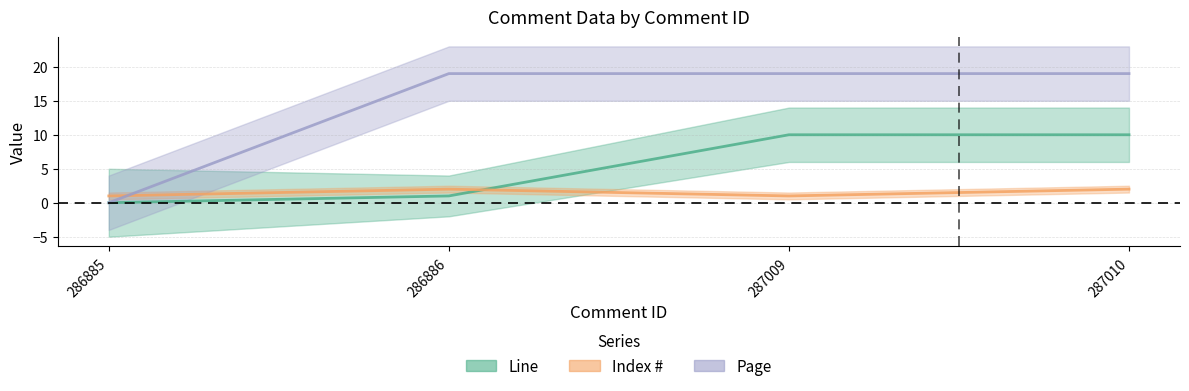

What value does the Page series have at 287009, to the nearest 10?

20